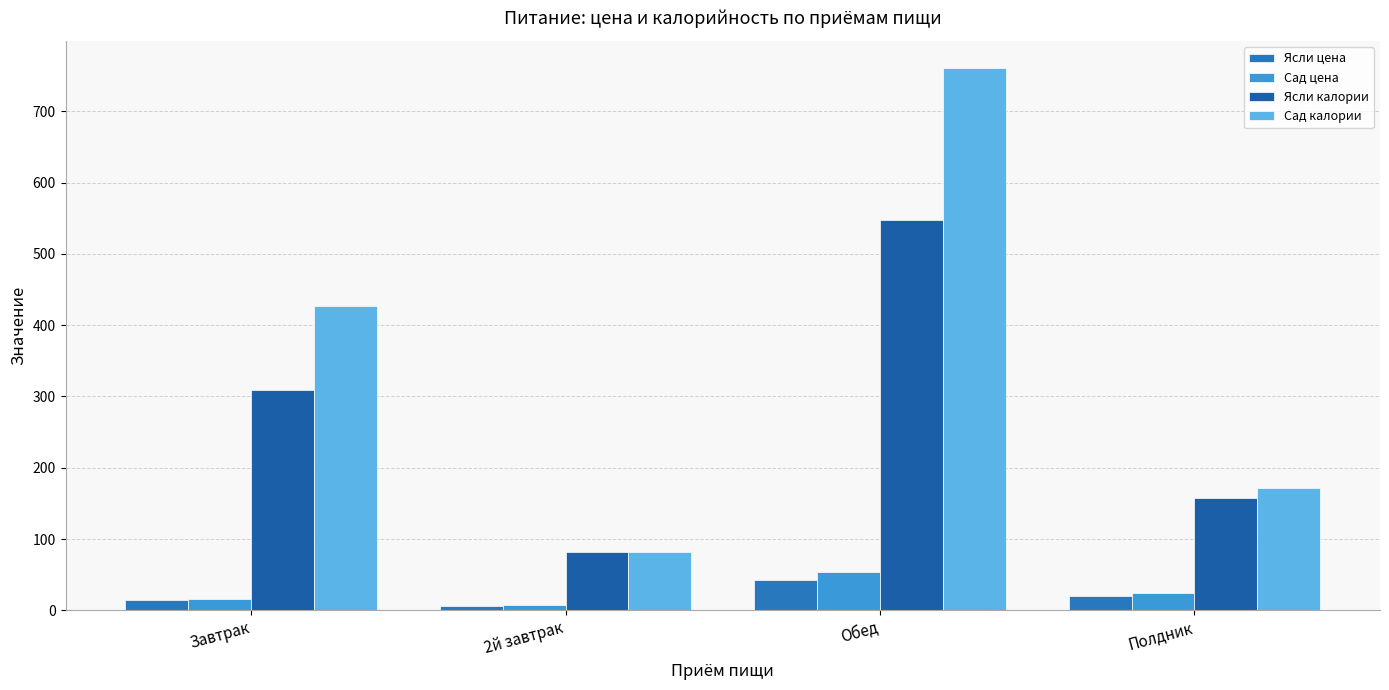

What is the value of the Ясли цена bar at the 4th from the left?

20.8